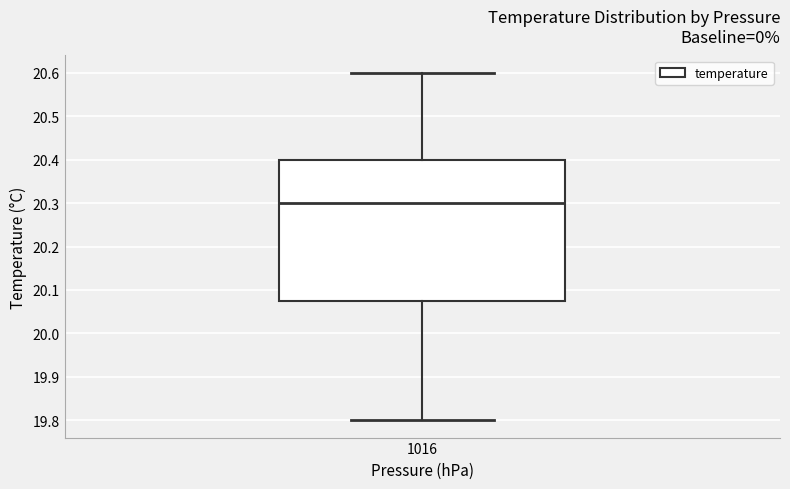

Transcribe this box plot: give where the median line is, the range the box spans, and where the two whiskers end, as read against the y-axis. The values are not printed on the chart, so give them approximately, as read against the axis.

median 20.30, box 20.08 to 20.40, whiskers 19.80 to 20.60